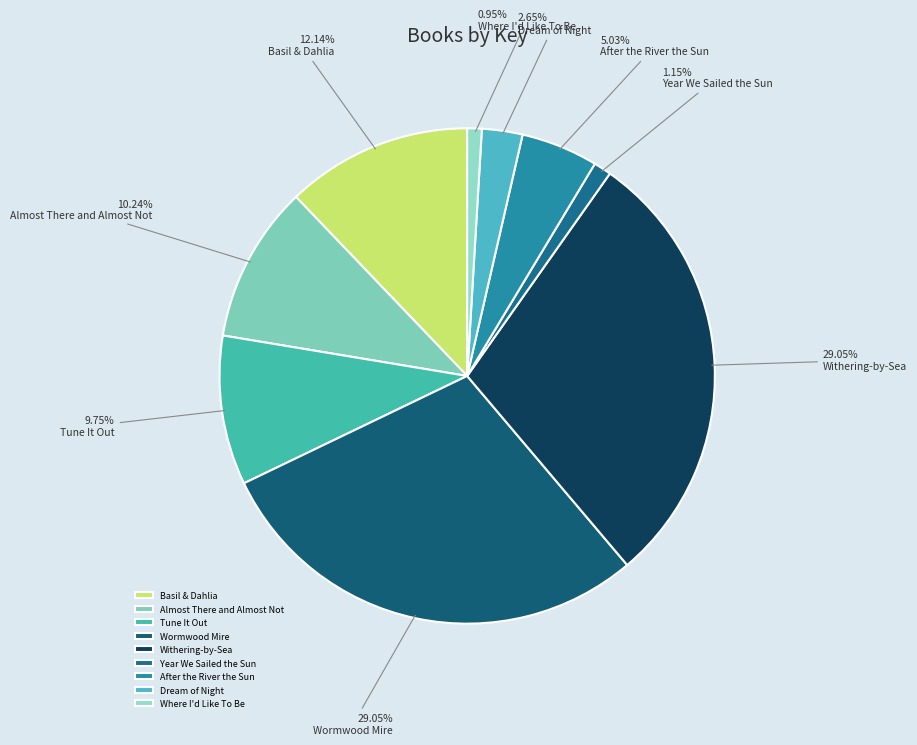

The Basil & Dahlia slice represents 12% of the pie. True or false?

True